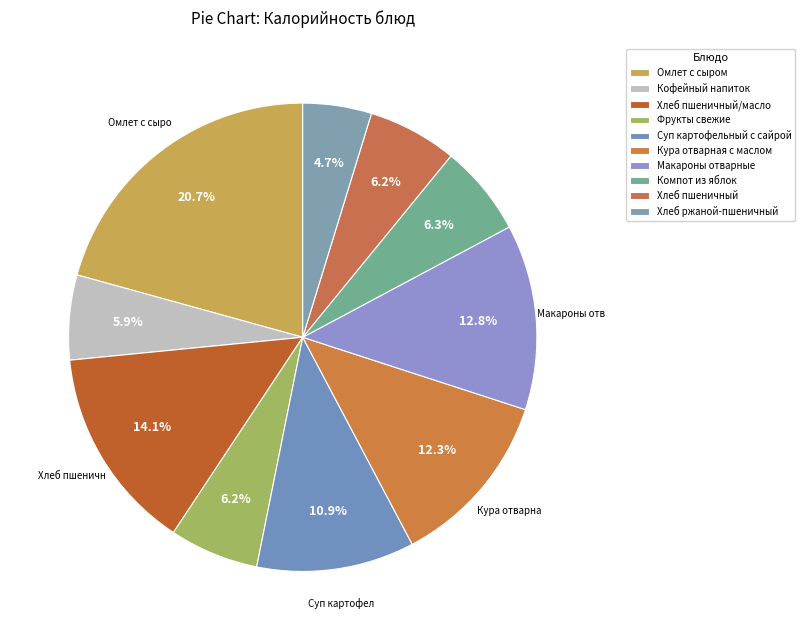

To the nearest percent, what is the combined percentage of Компот из яблок and Фрукты свежие?

12%